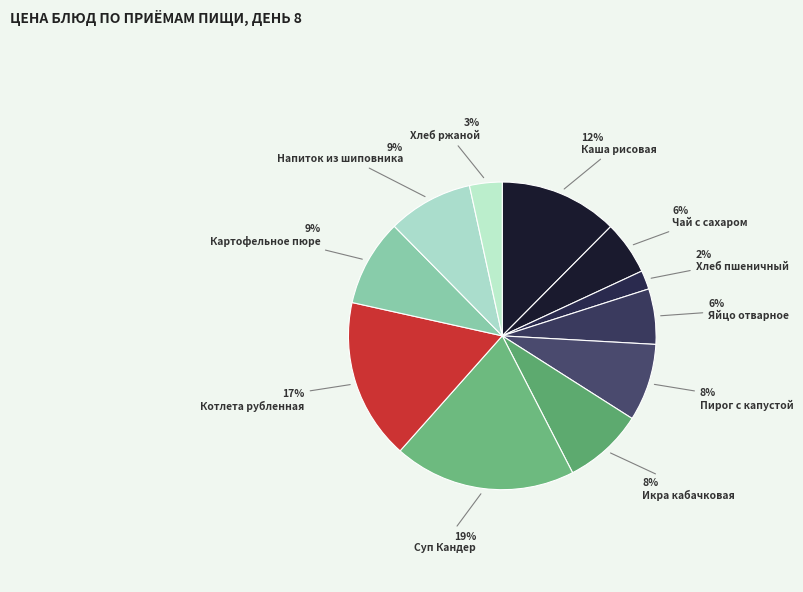

Count the number of slices in the pie.

11